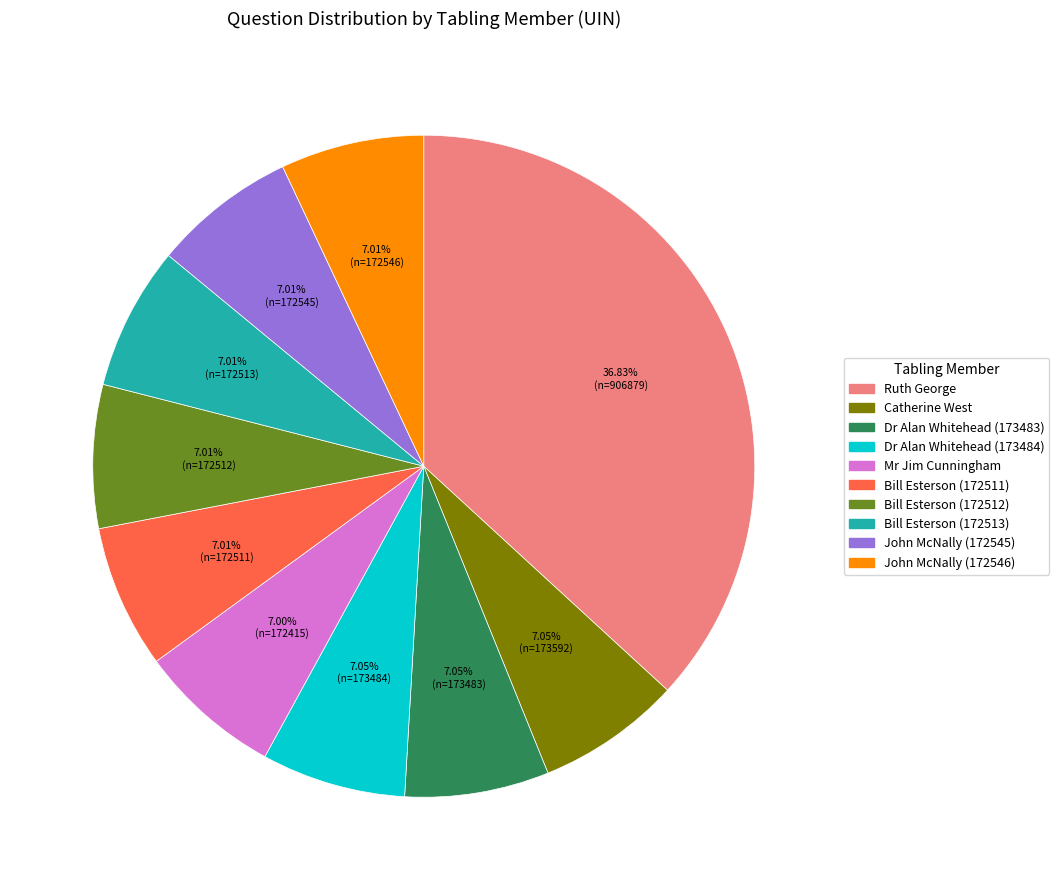

What percentage do Catherine West and Dr Alan Whitehead (173484) together represent?

14.1%